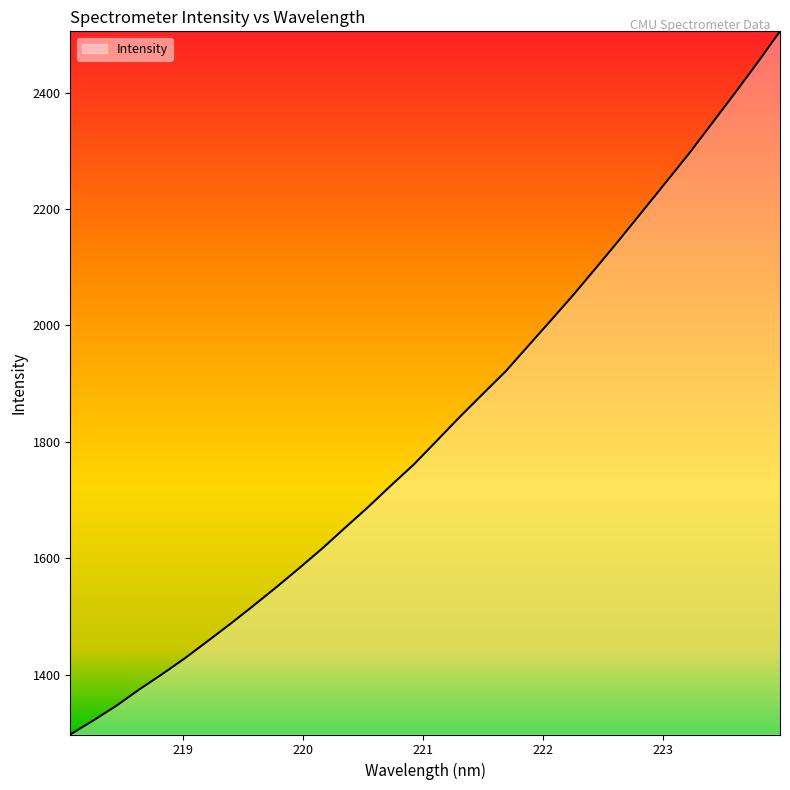

What is the smallest value displayed?

1297.4